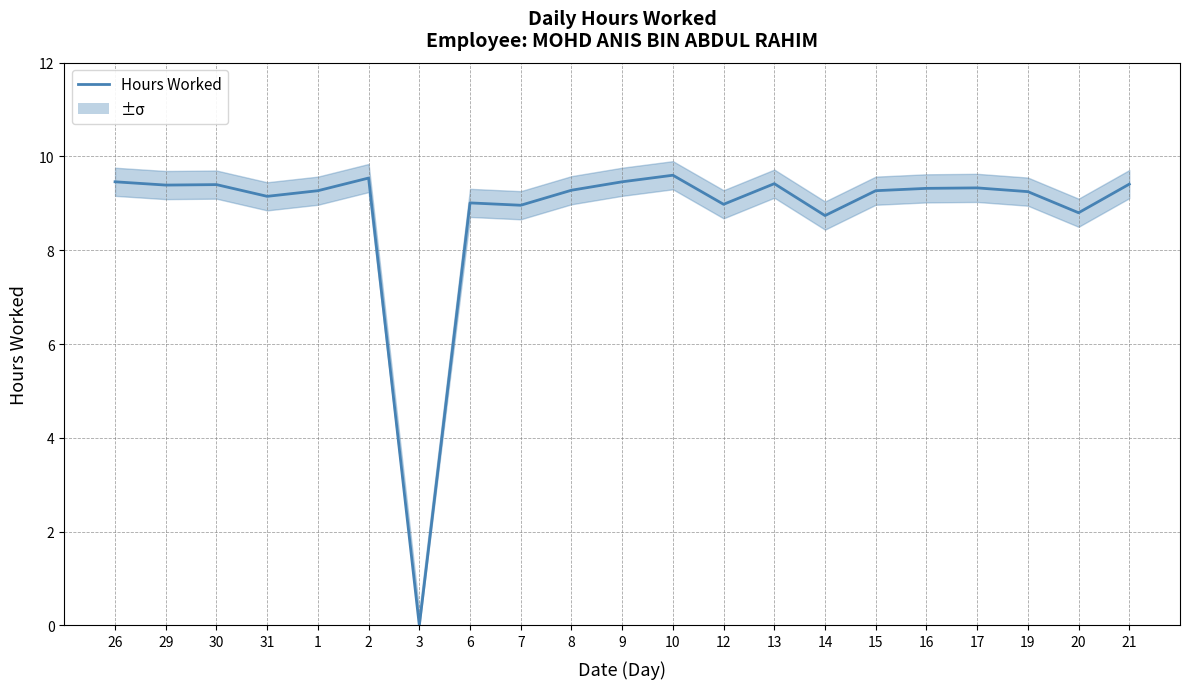

What is the label of the 8th point from the right?

13